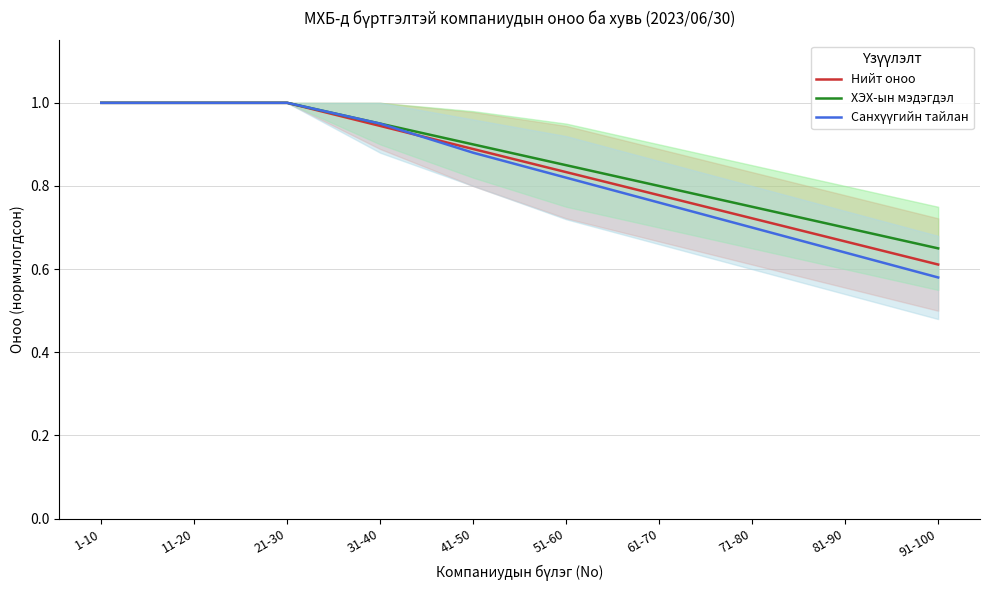

Reading left to right, what are all the values shown in this chart?

Нийт оноо: 1.0	1.0	1.0	0.9	0.9	0.8	0.8	0.7	0.7	0.6
ХЭХ-ын мэдэгдэл: 1.0	1.0	1.0	0.9	0.9	0.8	0.8	0.8	0.7	0.7
Санхүүгийн тайлан: 1.0	1.0	1.0	0.9	0.9	0.8	0.8	0.7	0.6	0.6